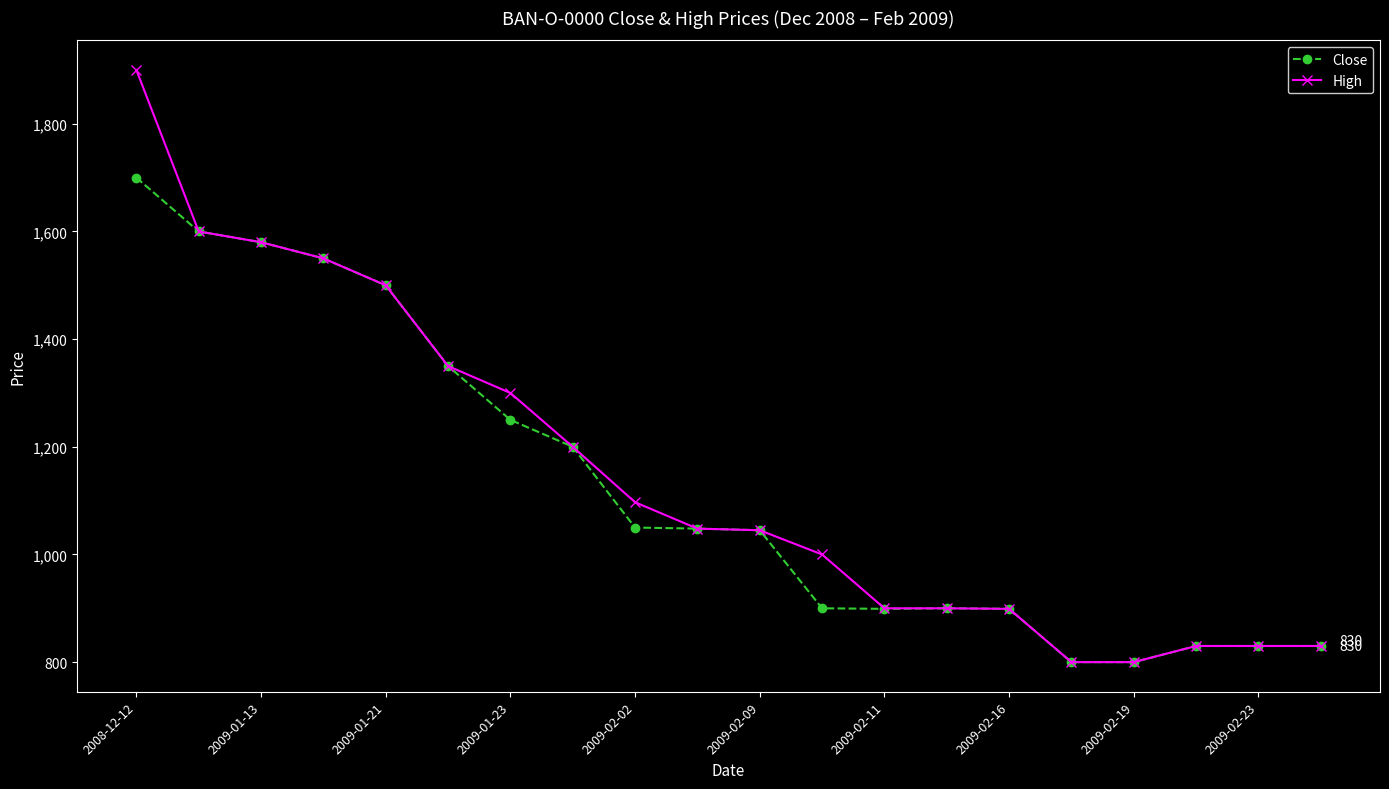

What is the sum of all High values?

22959